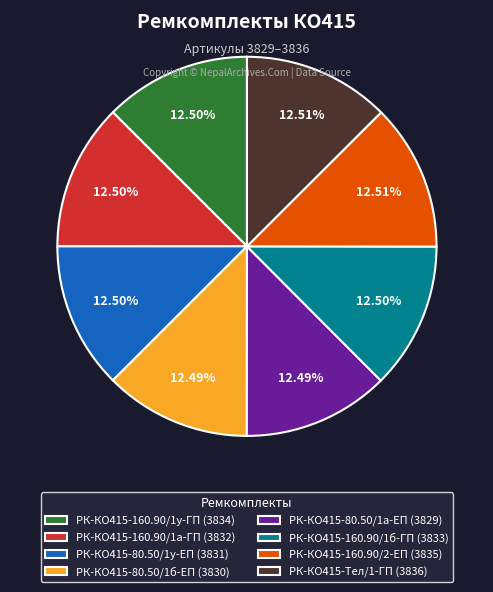

Is there a majority slice in this chart?

No